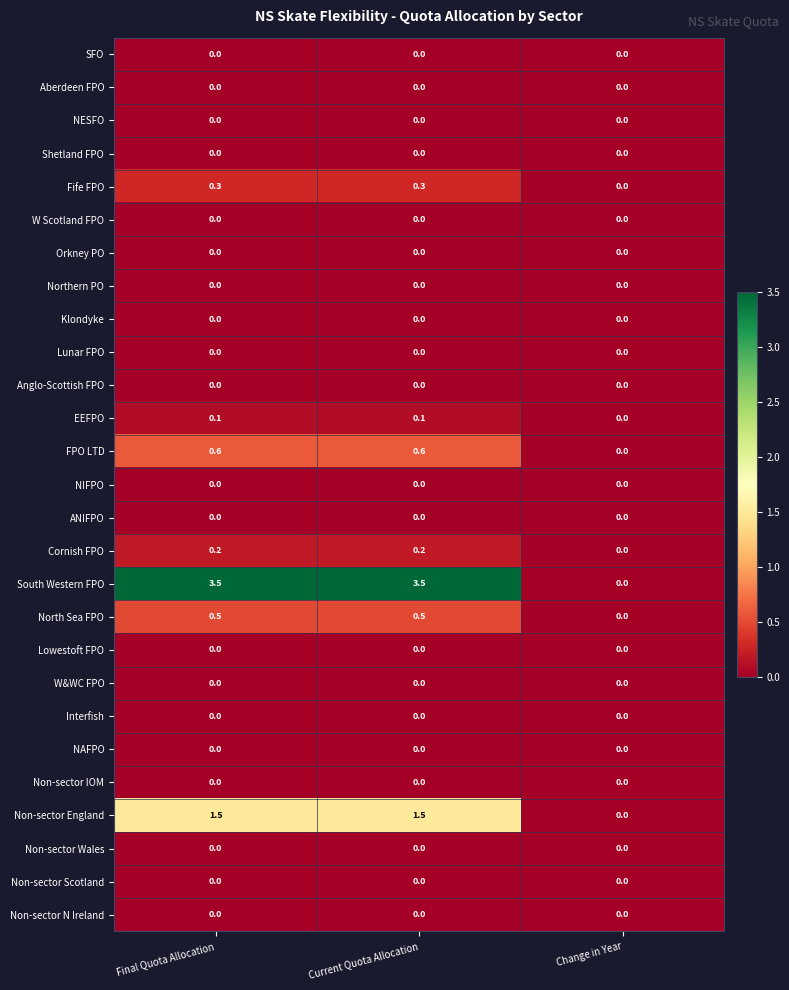

Is the value of Shetland FPO at Final Quota Allocation greater than the value of EEFPO at Final Quota Allocation?

No